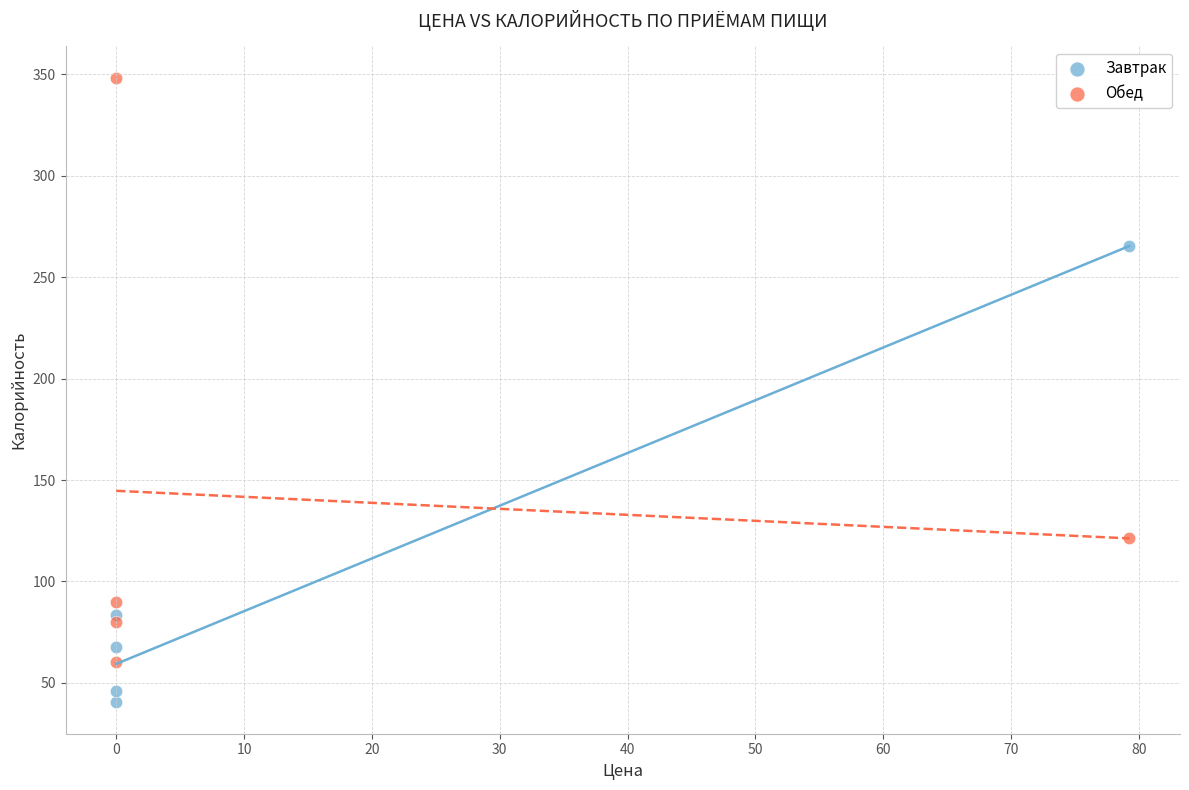

What are all the series names shown in the legend?

Завтрак, Обед